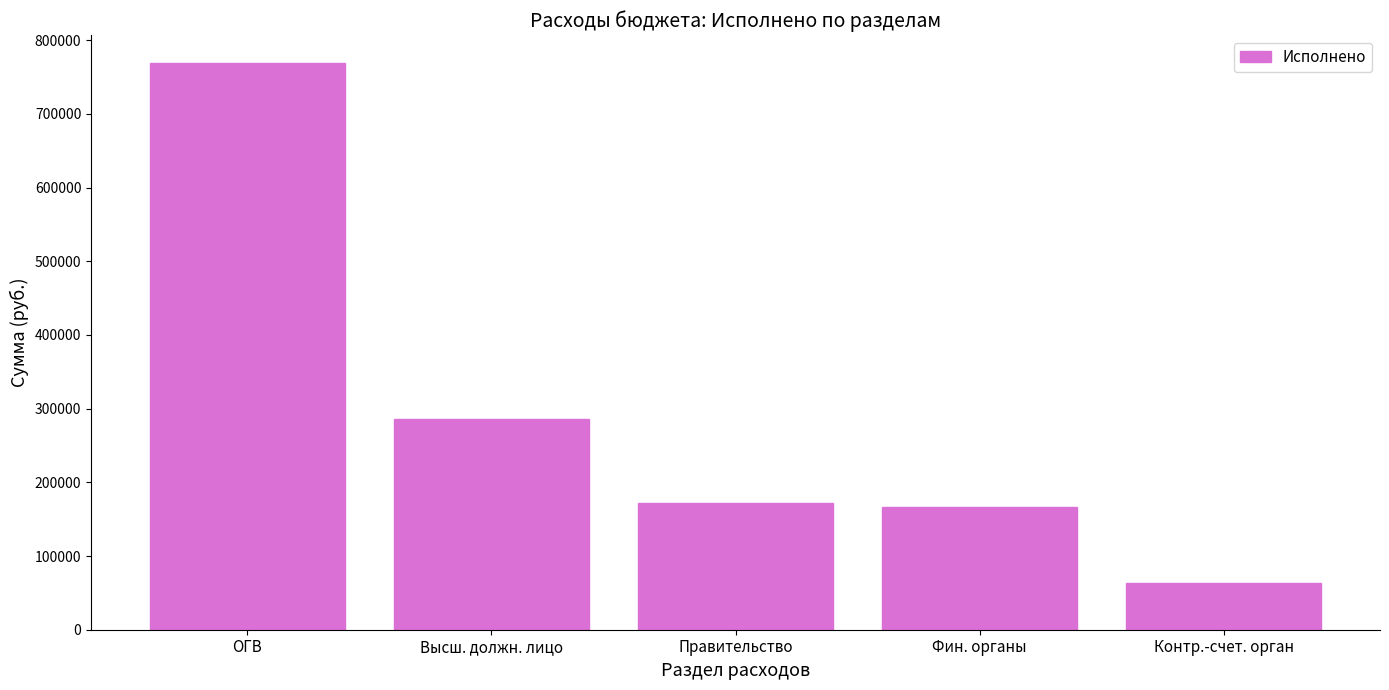

The value at Контр.-счет. орган is 20865.6. True or false?

False